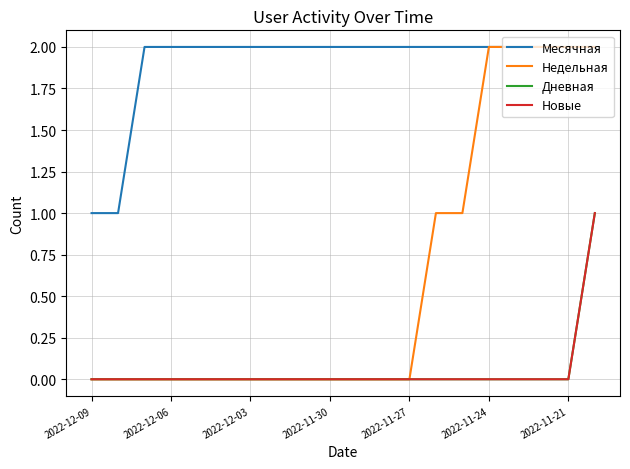

Is this an area chart (filled region under the line)?

No